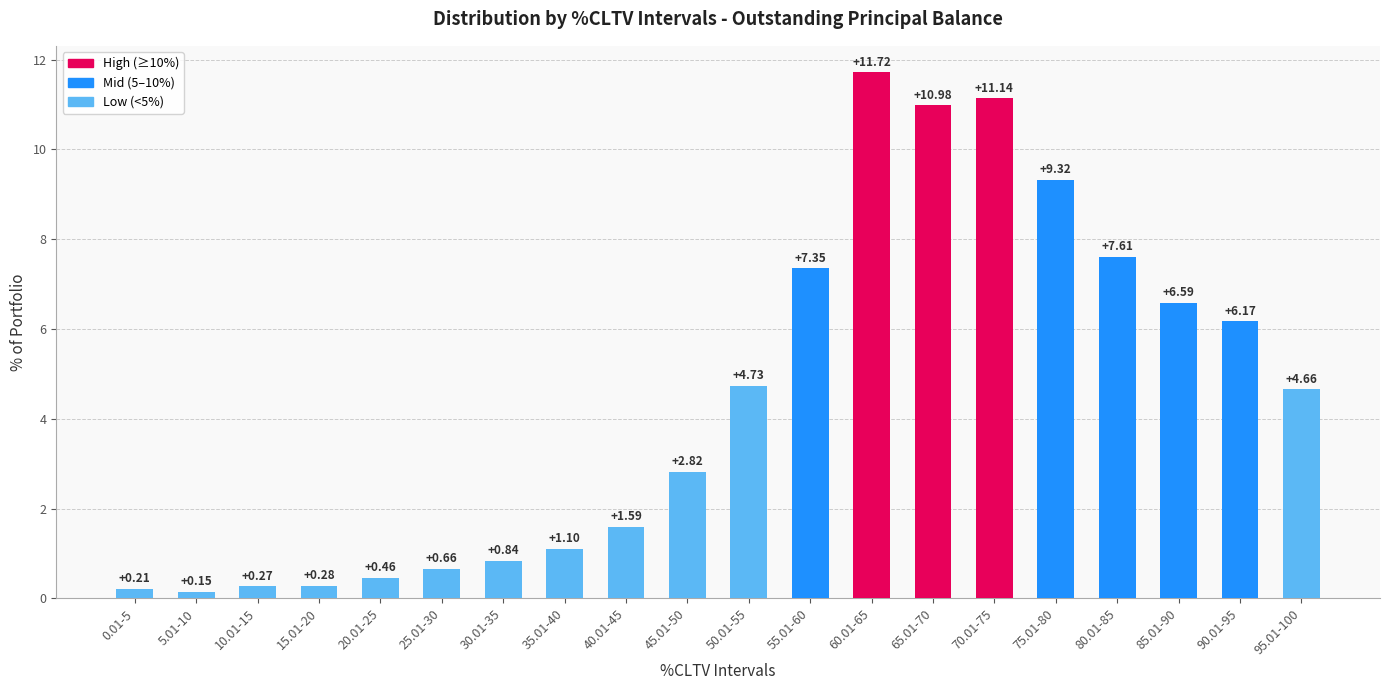

Count the number of categories in the chart.

20